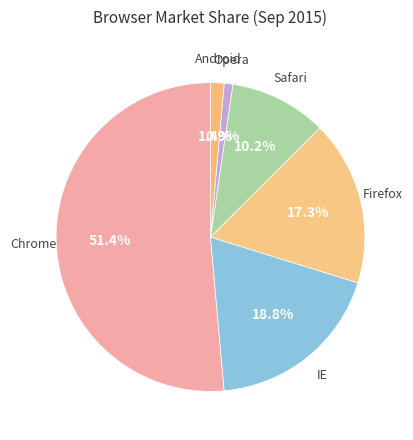

Which category has the biggest portion of the pie?

Chrome